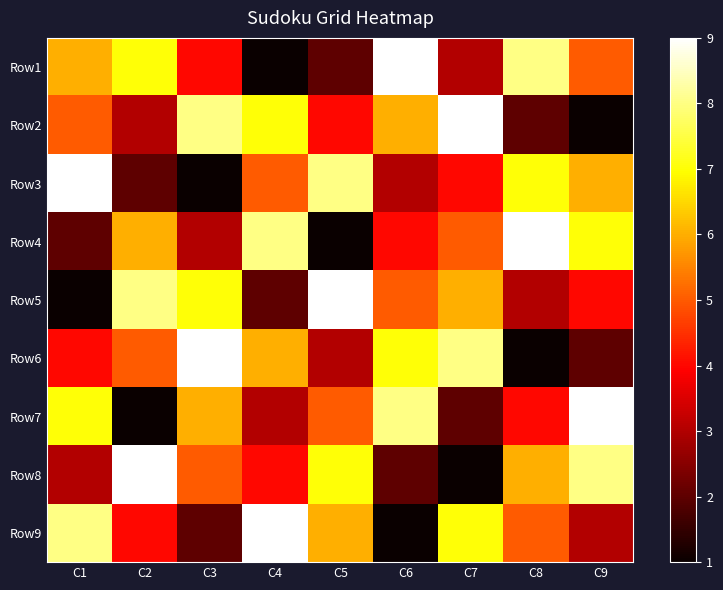

Which series changed the most between C4 and C6?

Row1